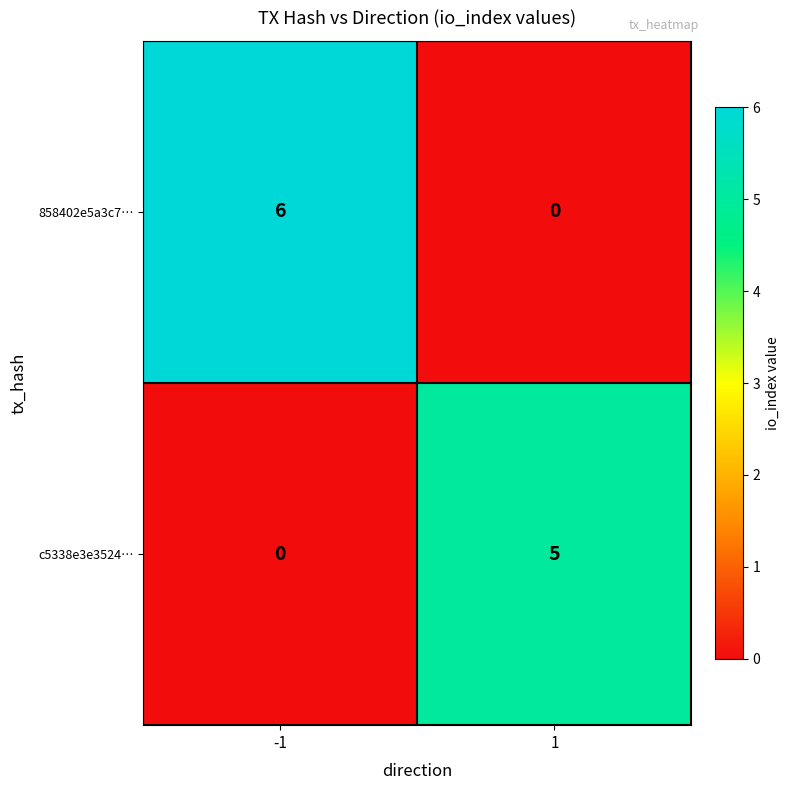

What is the difference between the maximum and minimum values in the 858402e5a3c7… series?

6